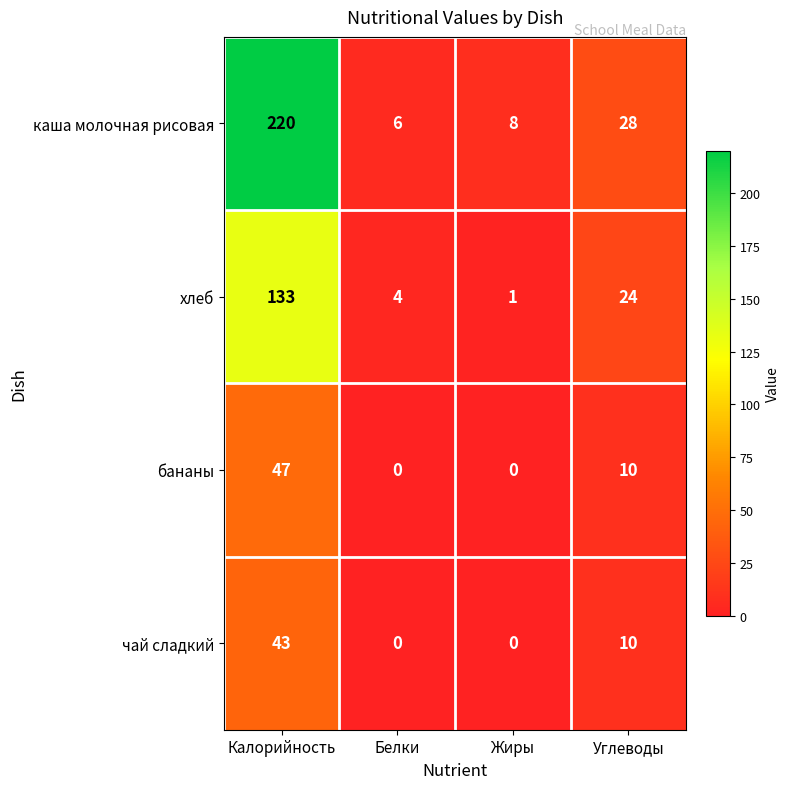

What is the difference between the maximum and minimum values in the чай сладкий series?

43